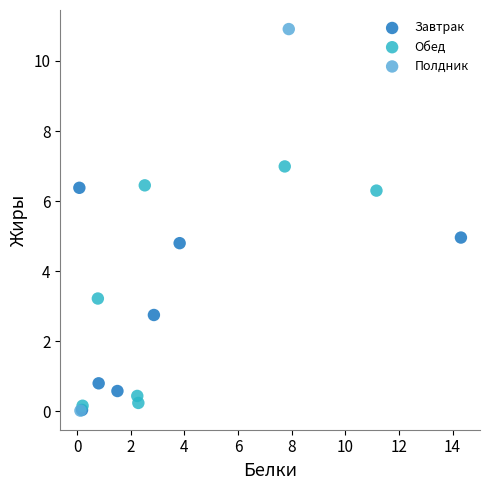

What are all the series names shown in the legend?

Завтрак, Обед, Полдник